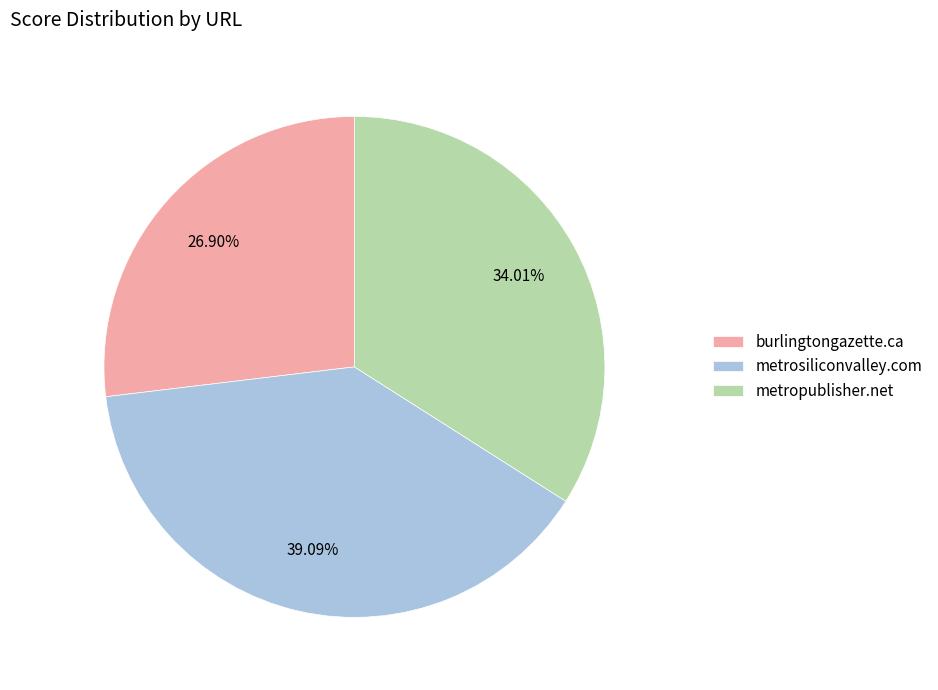

What is the total percentage of metropublisher.net and metrosiliconvalley.com?

73.1%